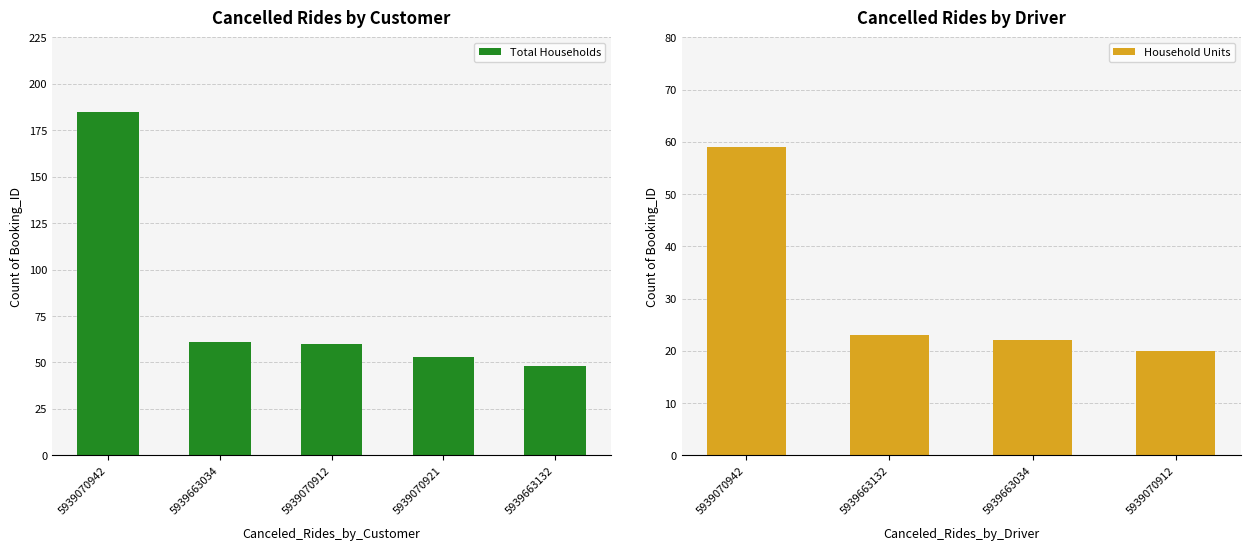

What is the sum of the Total Households values at 5939070942 and 5939663132?

233